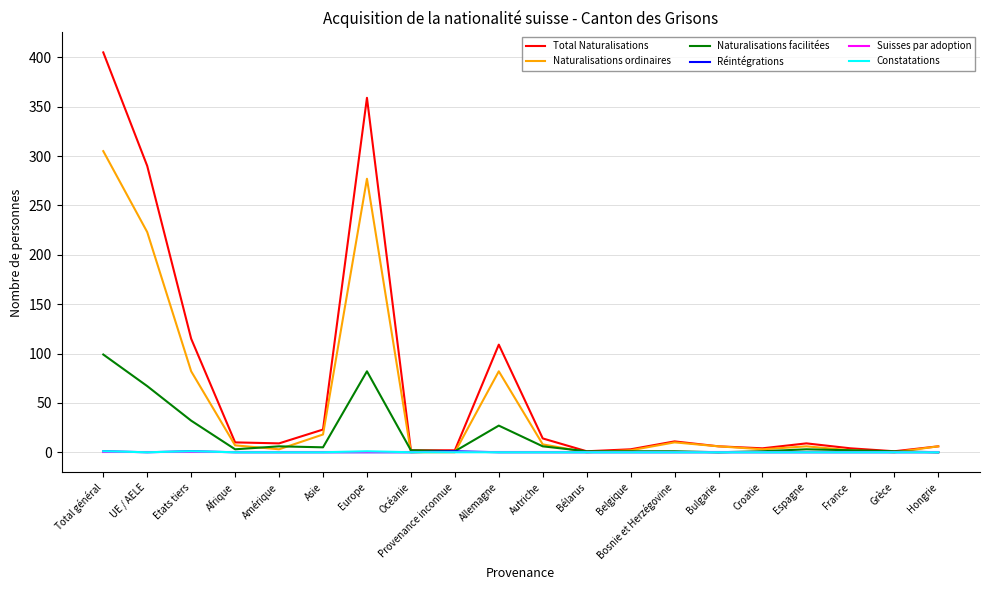

What is the difference between the maximum and second lowest values in the Total Naturalisations series?

404